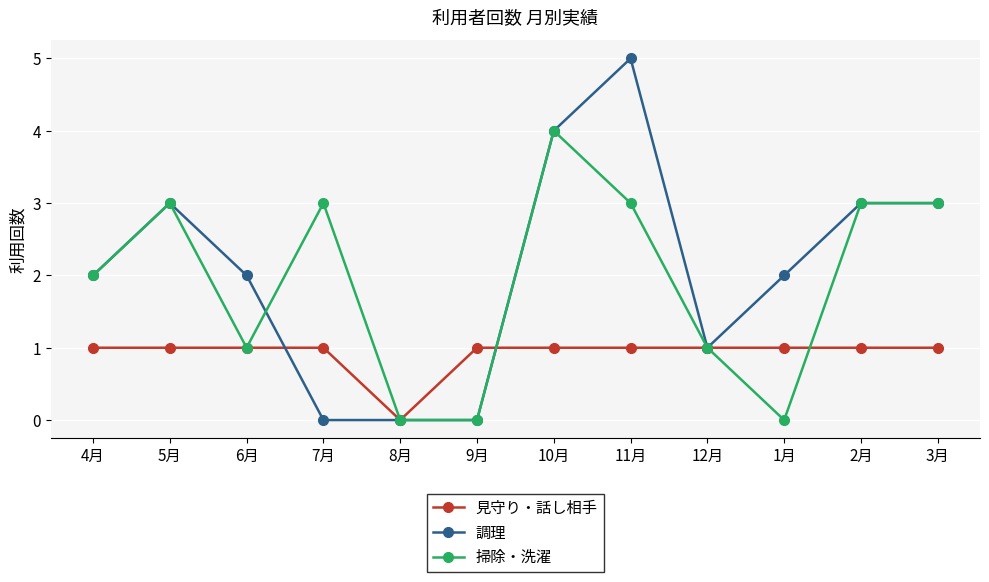

Is the value of 掃除・洗濯 at 4月 greater than the value of 見守り・話し相手 at 2月?

Yes